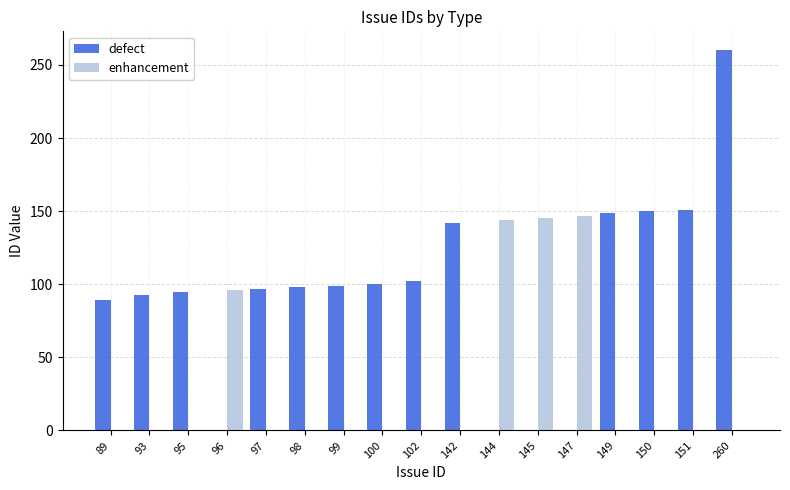

What value does the enhancement series have at 144, to the nearest 5?

145